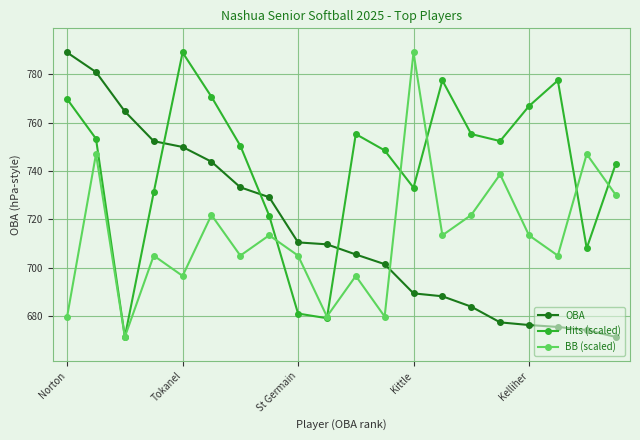

True or false: OBA and Hits (scaled) intersect in this chart.

True